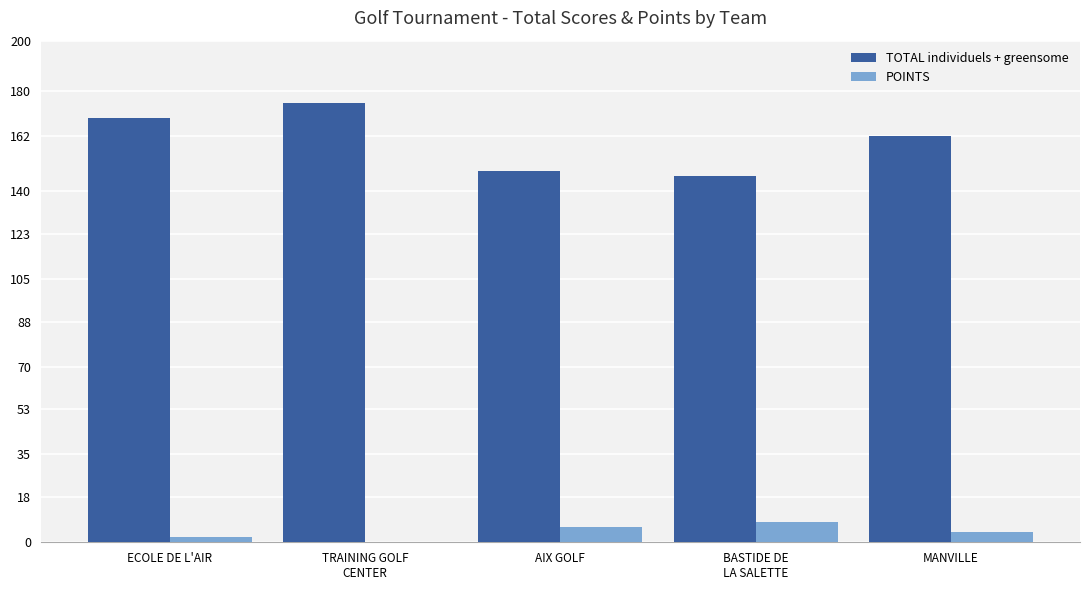

Count the number of categories in the chart.

5